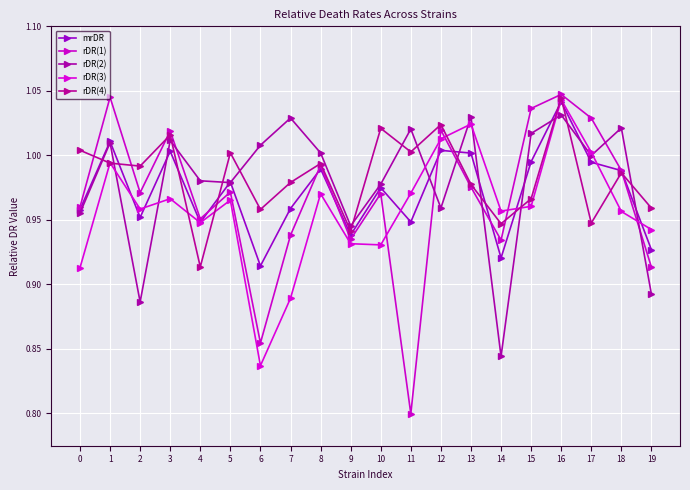

Reading left to right, extract all data points from this chart.

mrDR: 1.0	1.0	1.0	1.0	0.9	1.0	0.9	1.0	1.0	0.9	1.0	0.9	1.0	1.0	0.9	1.0	1.0	1.0	1.0	0.9
rDR(1): 1.0	1.0	1.0	1.0	1.0	1.0	0.9	0.9	1.0	0.9	1.0	0.8	1.0	1.0	0.9	1.0	1.0	1.0	1.0	0.9
rDR(2): 1.0	1.0	0.9	1.0	1.0	1.0	1.0	1.0	1.0	0.9	1.0	1.0	1.0	1.0	0.8	1.0	1.0	1.0	1.0	0.9
rDR(3): 0.9	1.0	1.0	1.0	0.9	1.0	0.8	0.9	1.0	0.9	0.9	1.0	1.0	1.0	1.0	1.0	1.0	1.0	1.0	0.9
rDR(4): 1.0	1.0	1.0	1.0	0.9	1.0	1.0	1.0	1.0	0.9	1.0	1.0	1.0	1.0	0.9	1.0	1.0	0.9	1.0	1.0